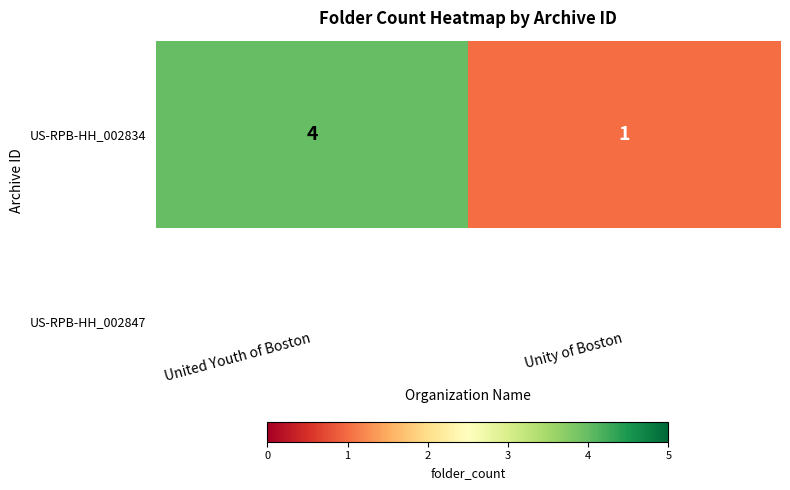

What is the minimum value shown in the chart?

1